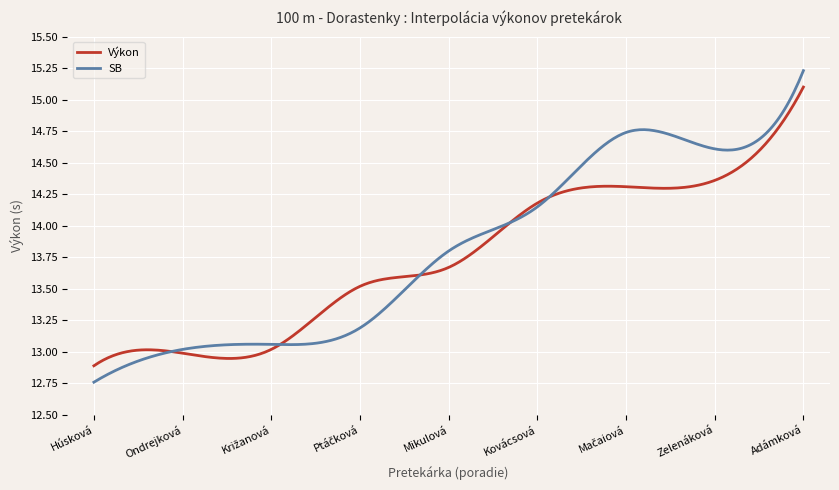

What is the sum of all SB values?

4142.3